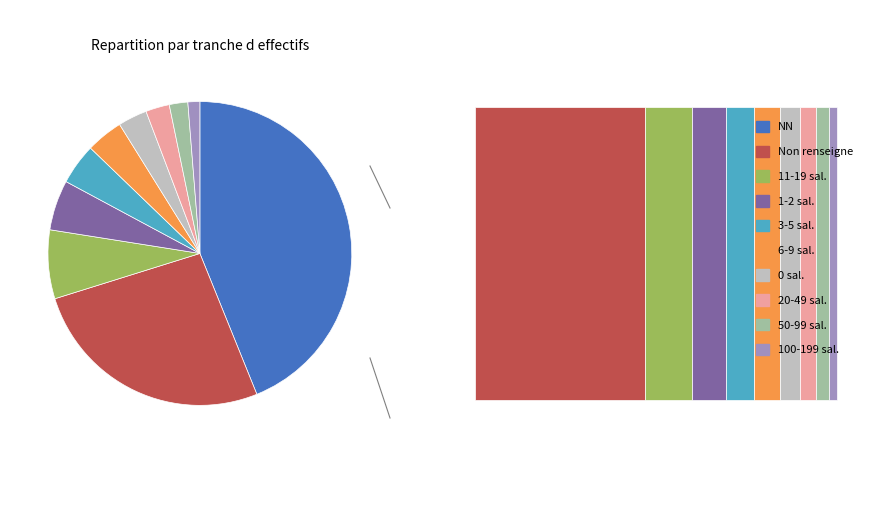

To the nearest percent, what is the average slice percentage?

10%